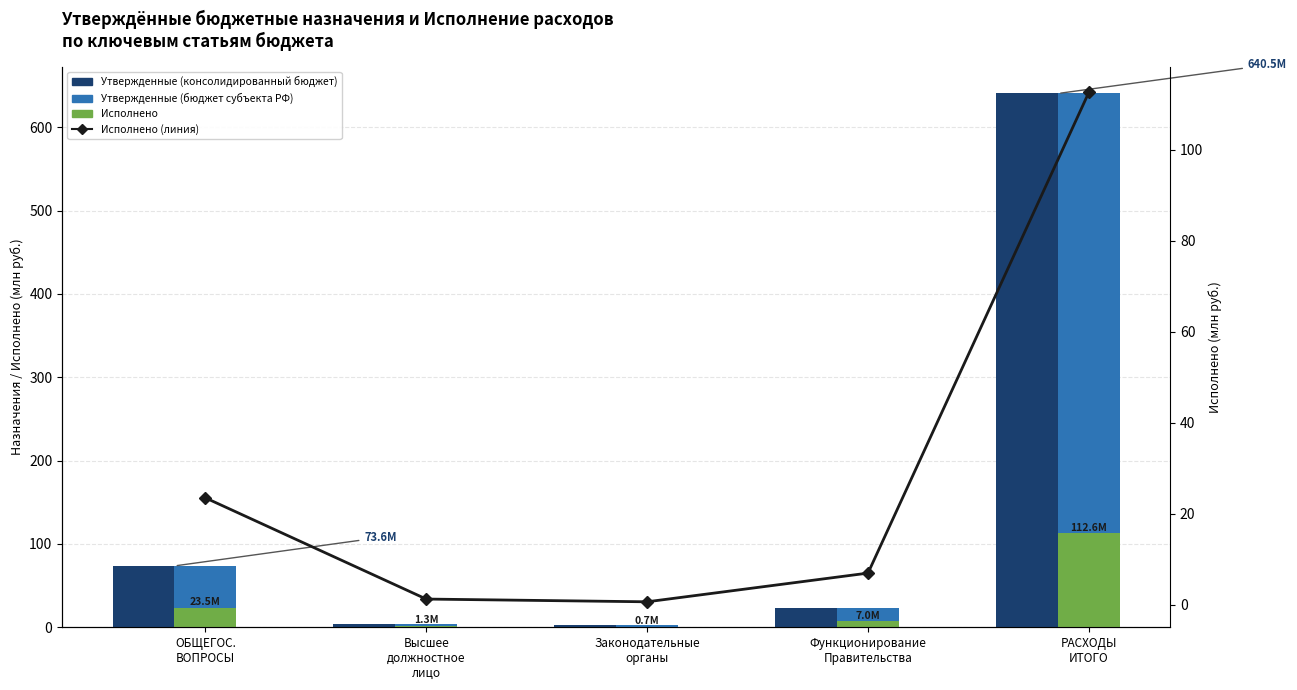

What is the total value across all series at Законодательные
органы?

5.6